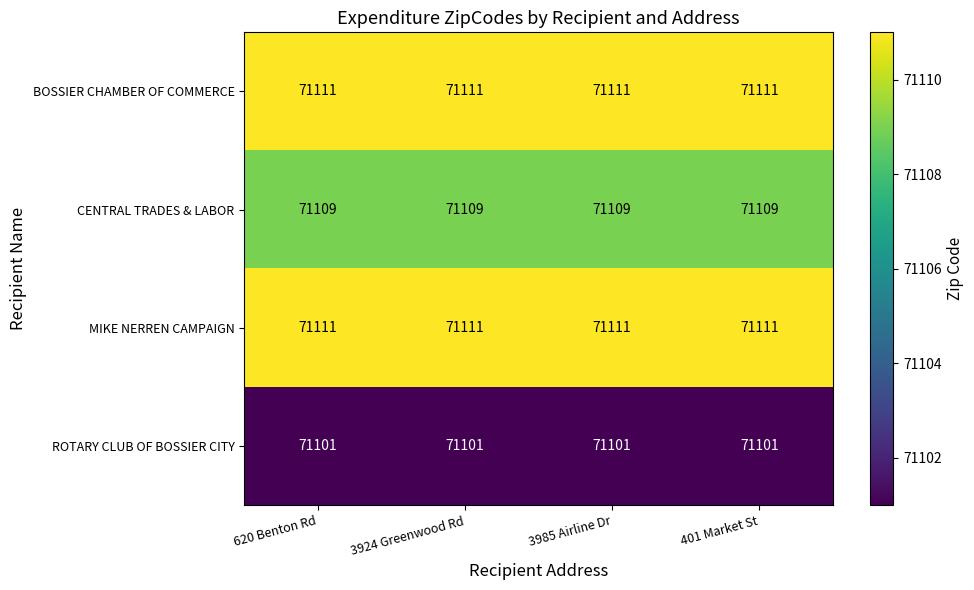

True or false: CENTRAL TRADES & LABOR has a value of 98658 at 401 Market St.

False